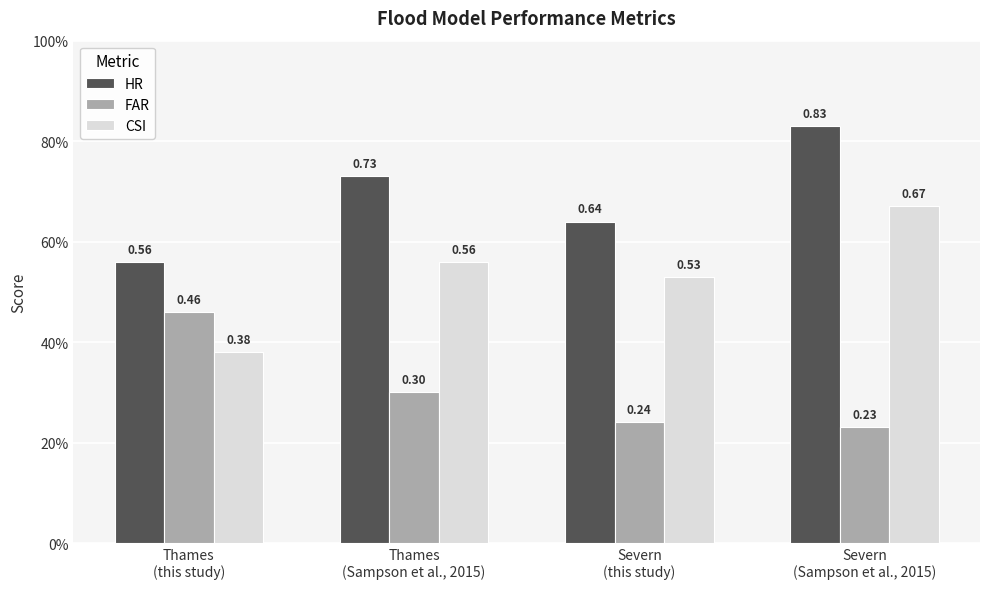

What are all the series names shown in the legend?

HR, FAR, CSI